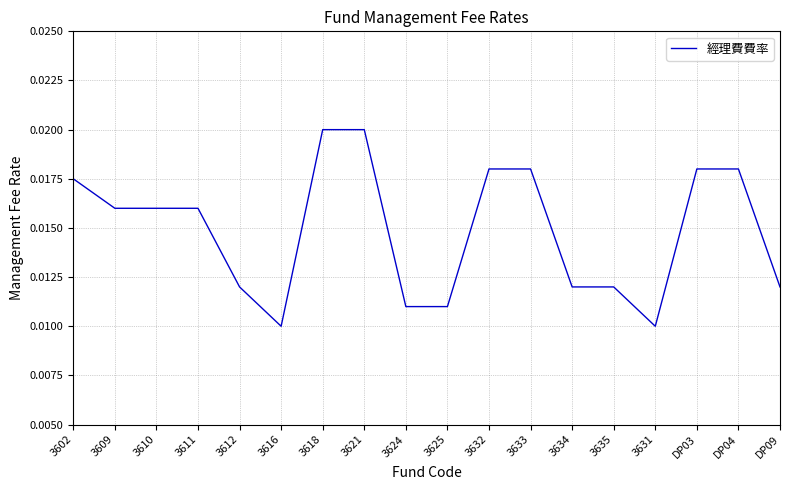

Between 3632 and 3618, which is larger?

3618